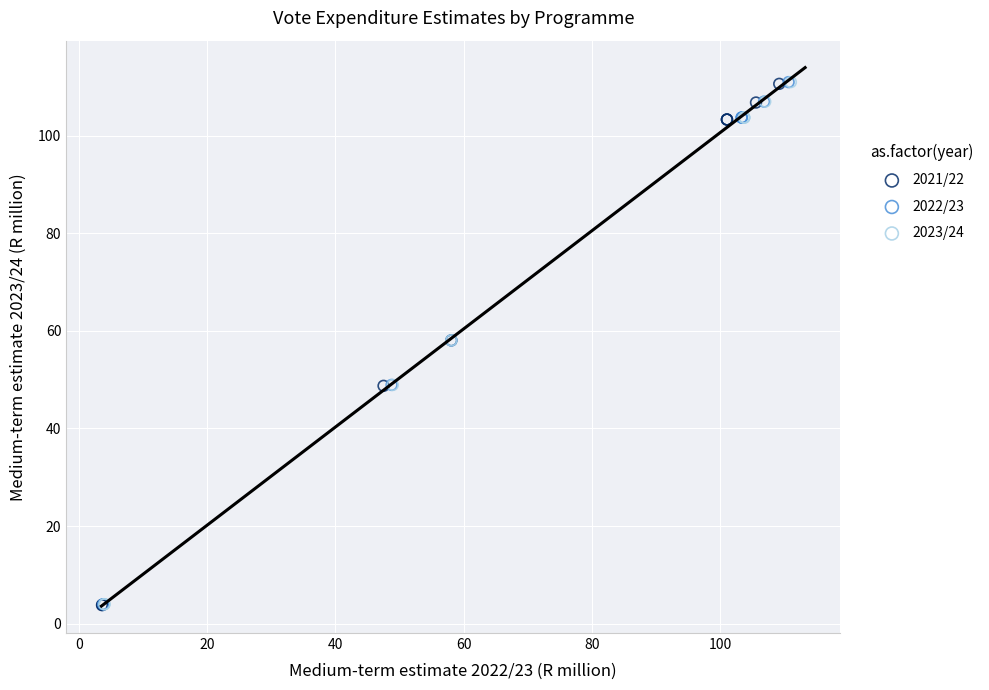

What are all the series names shown in the legend?

2021/22, 2022/23, 2023/24